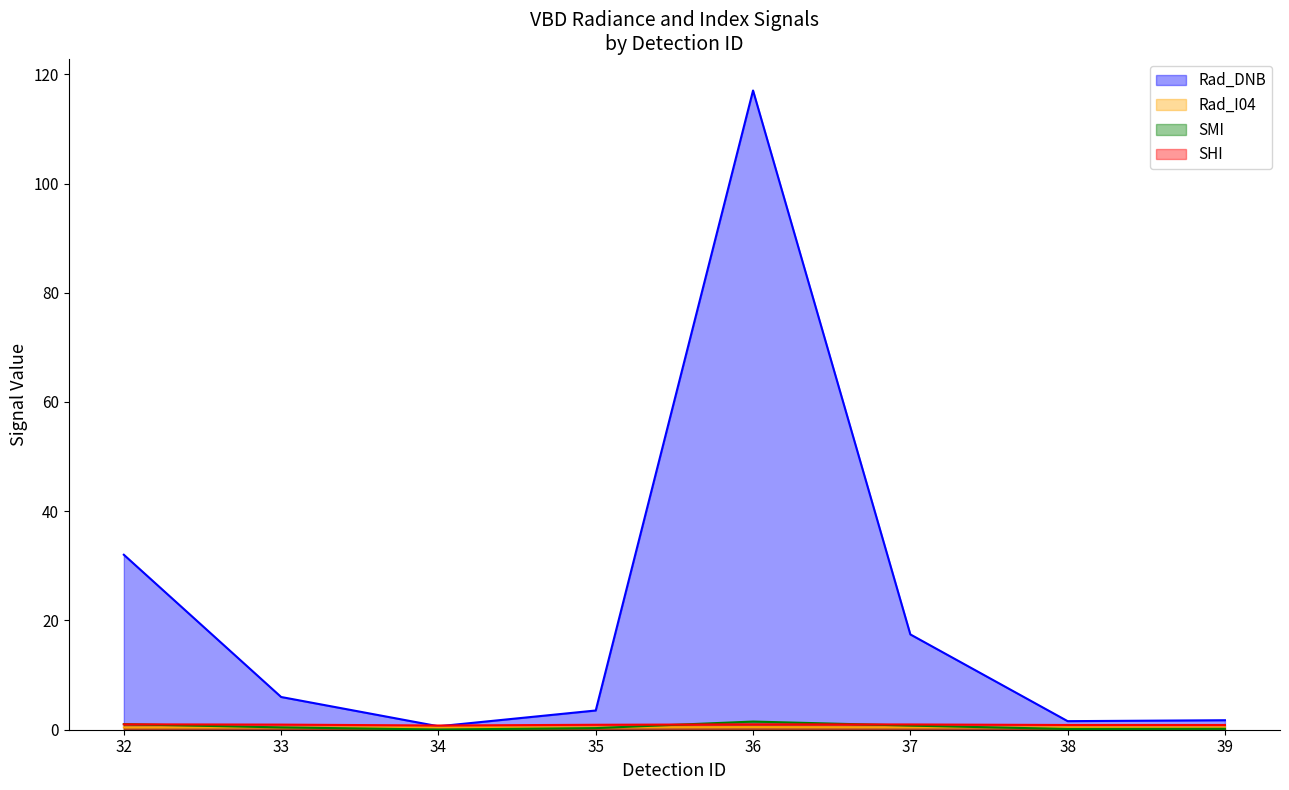

How many interior local peaks does the SHI series have?

1